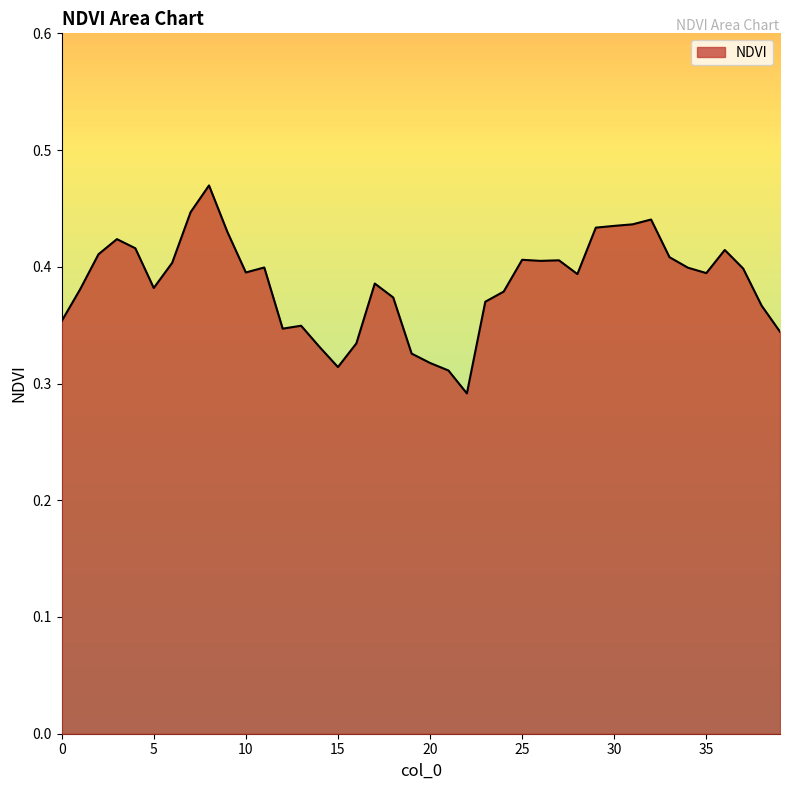

How many lines are shown in the chart?

1